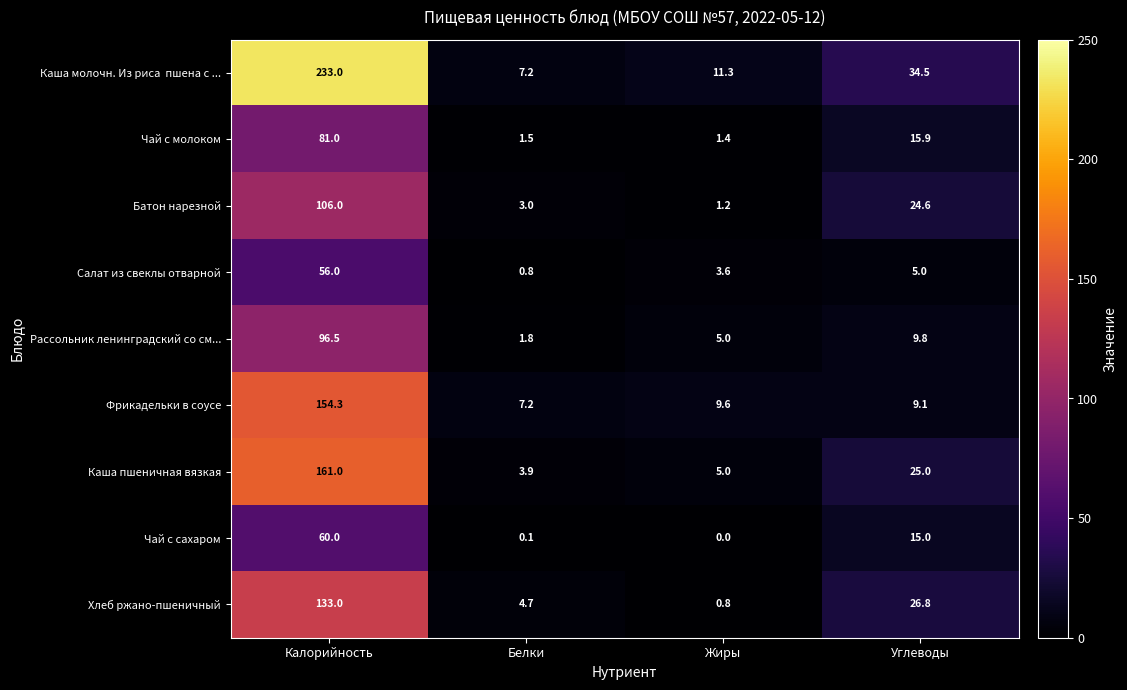

Which label corresponds to the largest value in the chart?

Калорийность